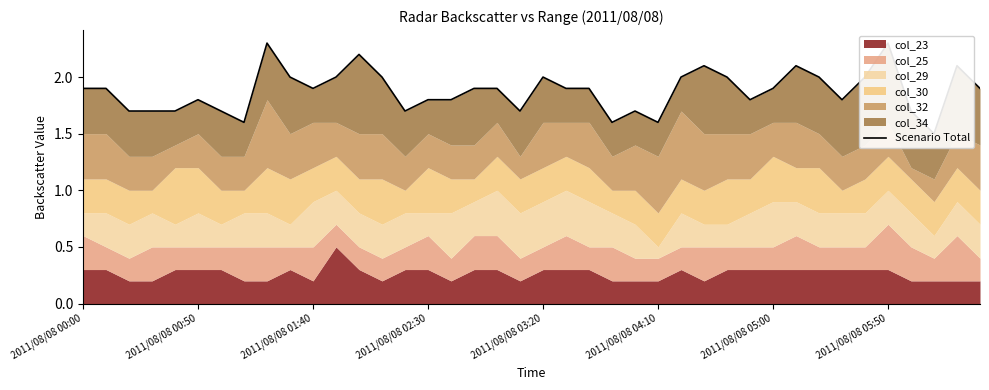

Reading left to right, extract all data points from this chart.

1.9	1.9	1.7	1.7	1.7	1.8	1.7	1.6	2.3	2.0	1.9	2.0	2.2	2.0	1.7	1.8	1.8	1.9	1.9	1.7	2.0	1.9	1.9	1.6	1.7	1.6	2.0	2.1	2.0	1.8	1.9	2.1	2.0	1.8	2.0	2.3	1.7	1.5	2.1	1.9